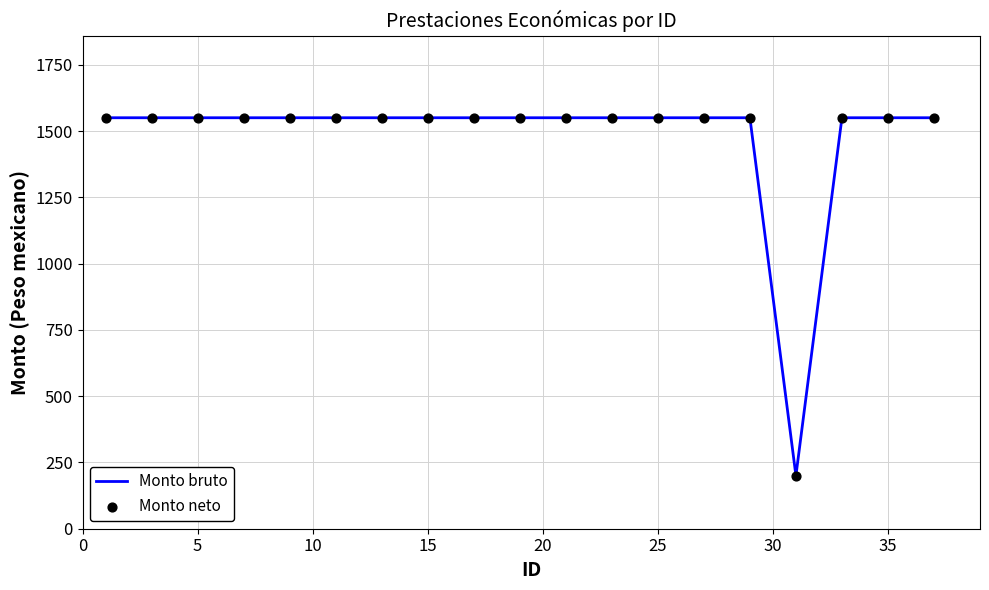

What is the greatest value displayed?

1550